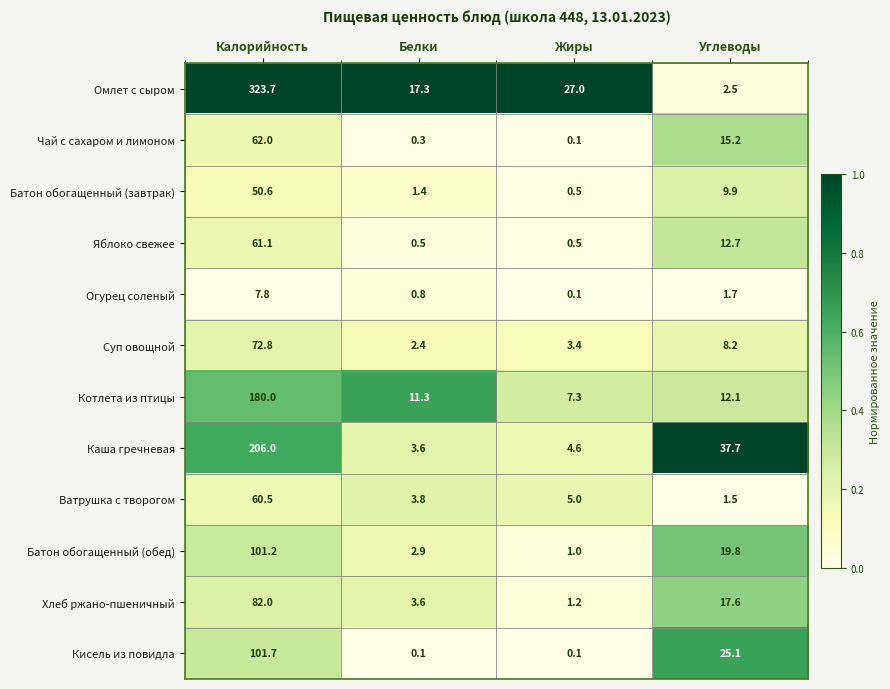

What is the average value of the Батон обогащенный (завтрак) series?

15.6